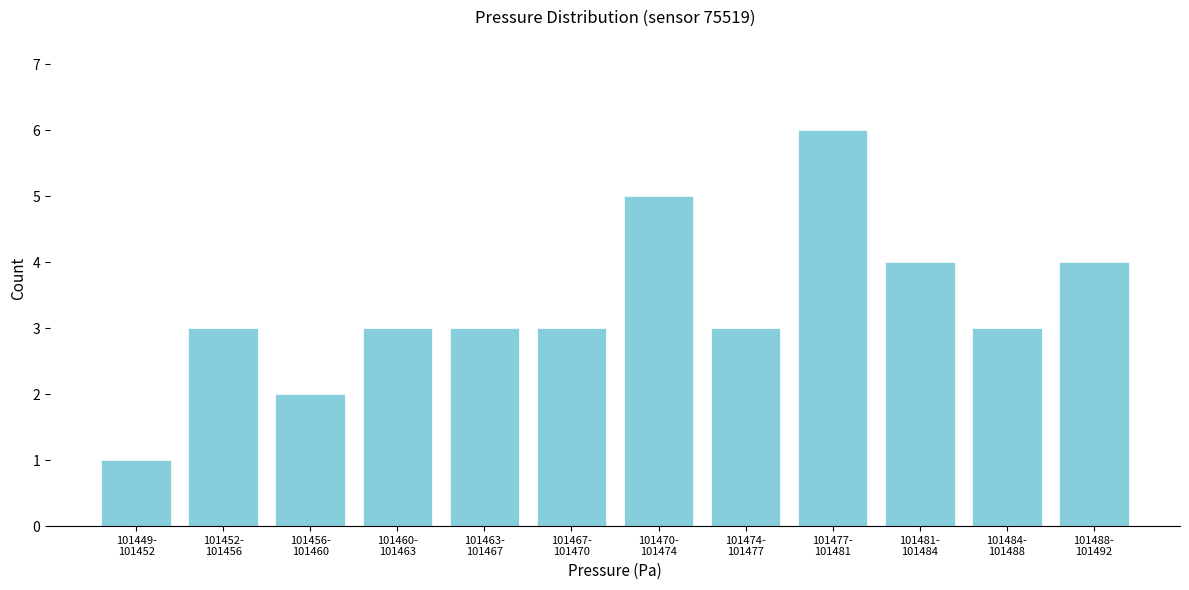

Reading left to right, extract all data points from this chart.

1	3	2	3	3	3	5	3	6	4	3	4